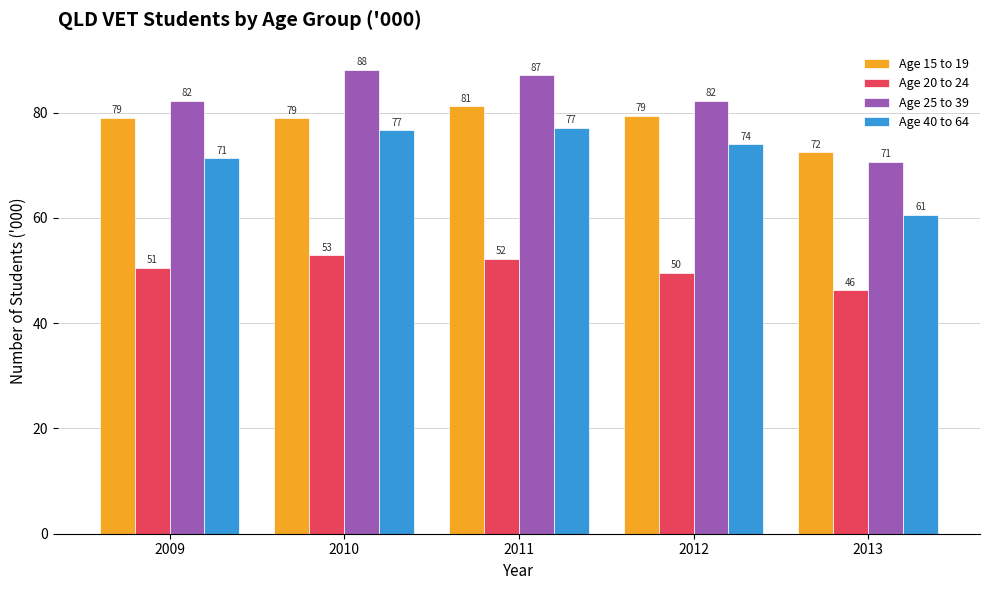

How many values in the Age 15 to 19 series are below 79?

2